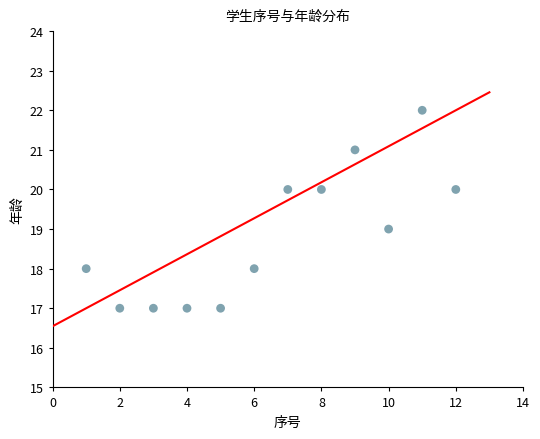

What is the range of X values (max minus min)?

11